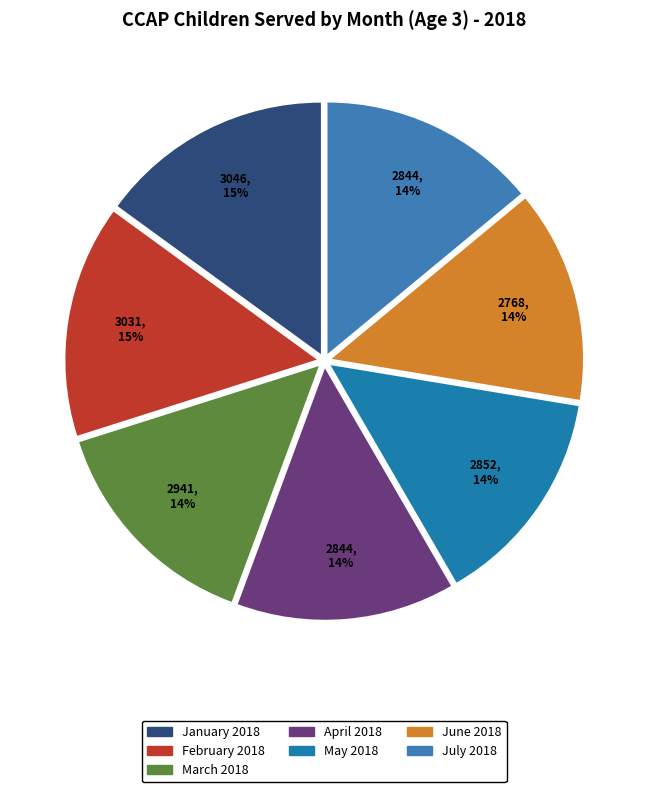

The July 2018 slice represents 1% of the pie. True or false?

False